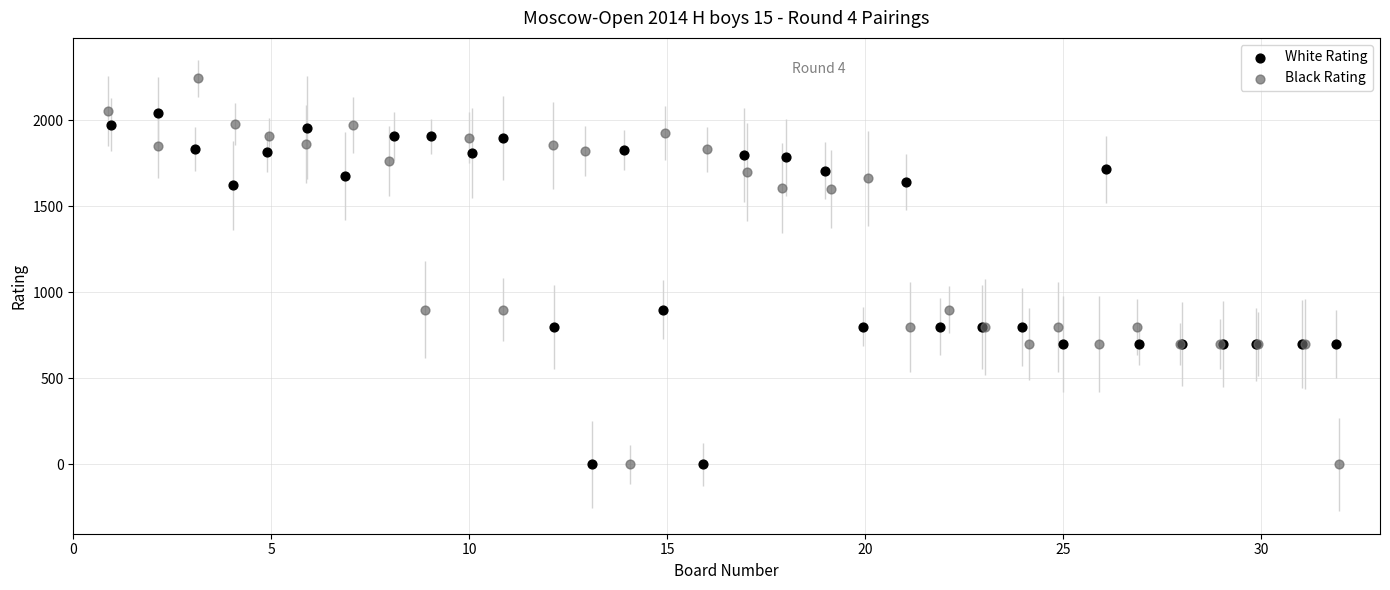

Which series contains the highest Y value?

Black Rating